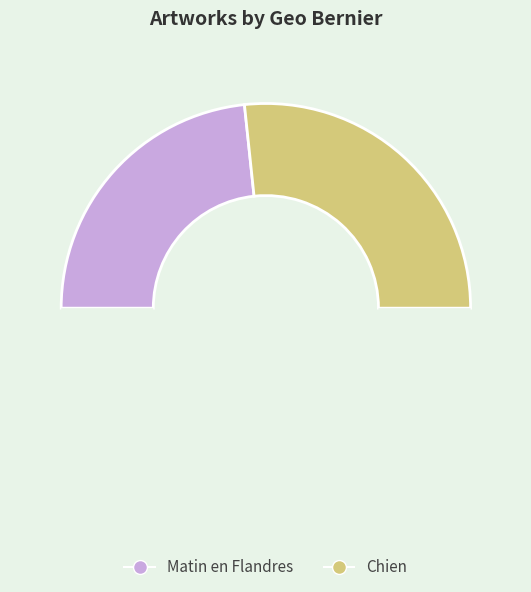

How many segments does this pie chart have?

3